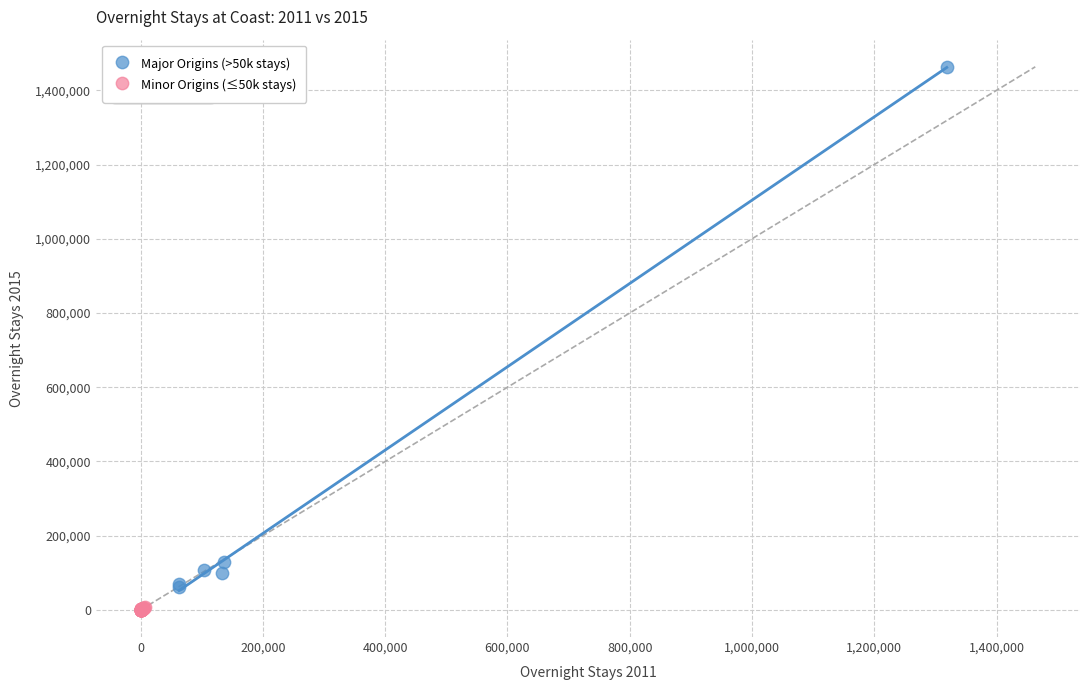

Which series reaches the maximum Y coordinate?

Major Origins (>50k stays)